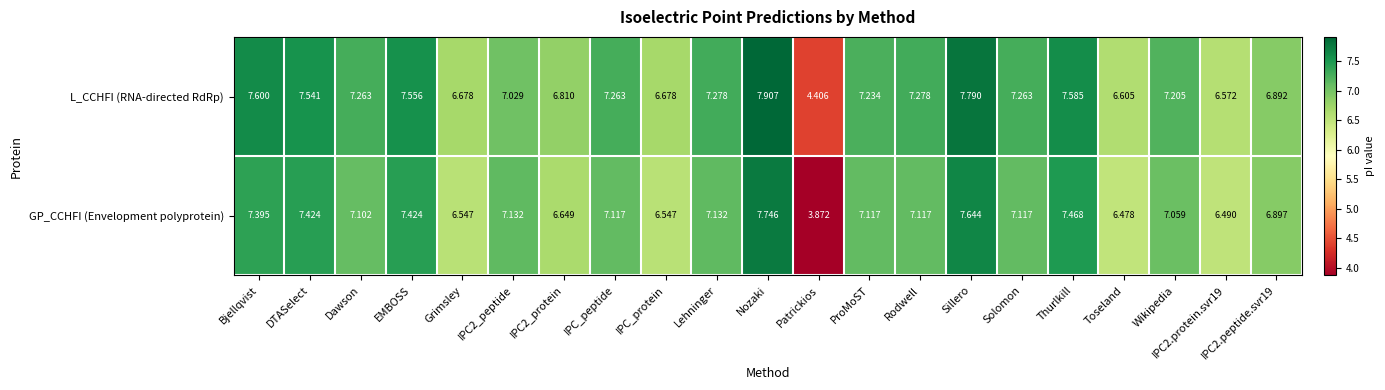

Which series has the widest spread of values?

GP_CCHFI (Envelopment polyprotein)